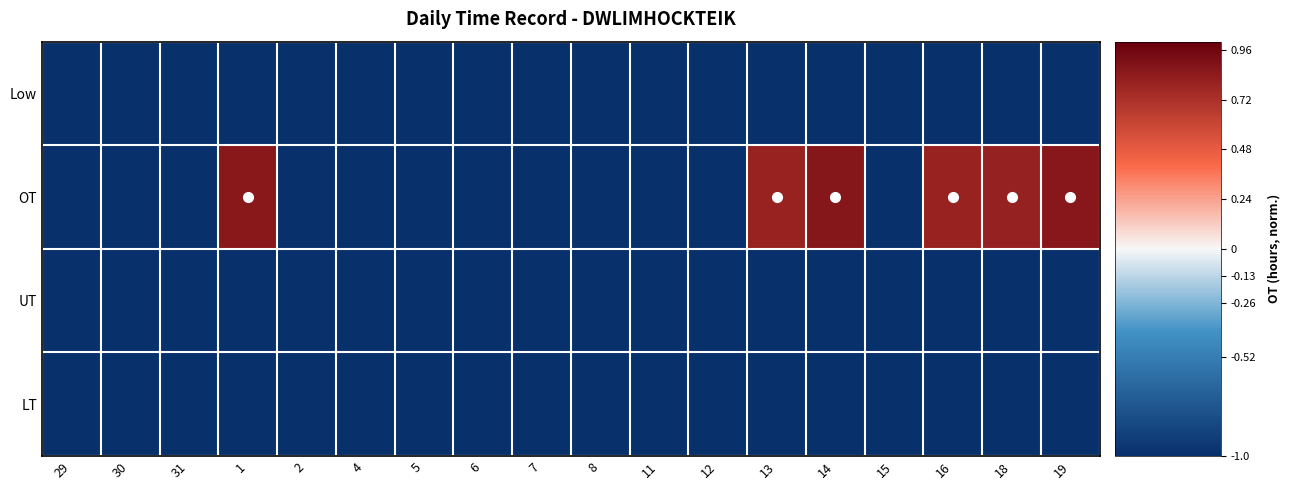

Reading left to right, transcribe all the data shown in this chart.

Low: 29=-1.0	30=-1.0	31=-1.0	1=-1.0	2=-1.0	4=-1.0	5=-1.0	6=-1.0	7=-1.0	8=-1.0	11=-1.0	12=-1.0	13=-1.0	14=-1.0	15=-1.0	16=-1.0	18=-1.0	19=-1.0
OT: 29=-1.0	30=-1.0	31=-1.0	1=0.9	2=-1.0	4=-1.0	5=-1.0	6=-1.0	7=-1.0	8=-1.0	11=-1.0	12=-1.0	13=0.8	14=0.9	15=-1.0	16=0.8	18=0.8	19=0.9
UT: 29=-1.0	30=-1.0	31=-1.0	1=-1.0	2=-1.0	4=-1.0	5=-1.0	6=-1.0	7=-1.0	8=-1.0	11=-1.0	12=-1.0	13=-1.0	14=-1.0	15=-1.0	16=-1.0	18=-1.0	19=-1.0
LT: 29=-1.0	30=-1.0	31=-1.0	1=-1.0	2=-1.0	4=-1.0	5=-1.0	6=-1.0	7=-1.0	8=-1.0	11=-1.0	12=-1.0	13=-1.0	14=-1.0	15=-1.0	16=-1.0	18=-1.0	19=-1.0